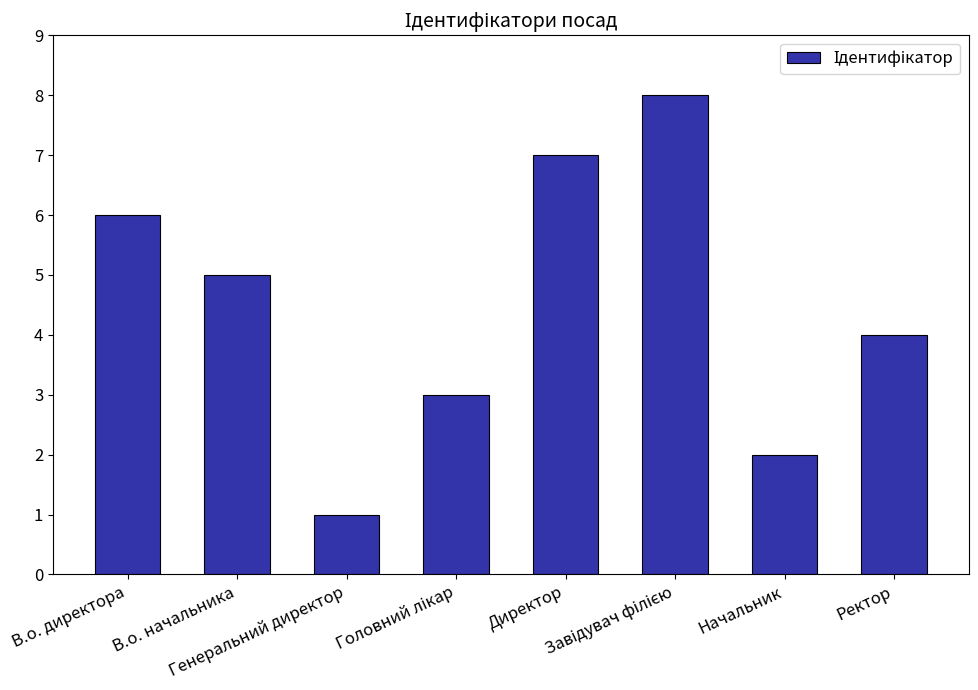

What is the greatest value displayed?

8